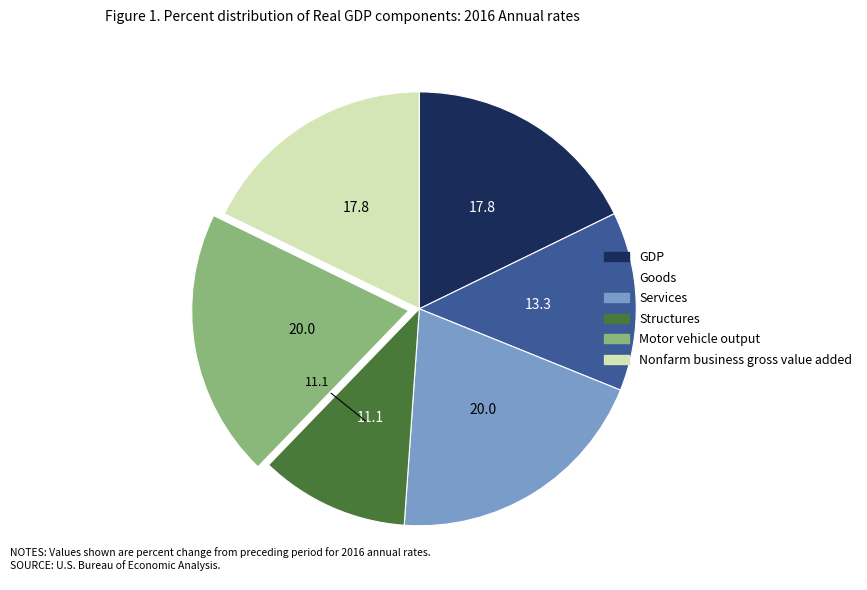

Count the number of slices in the pie.

6